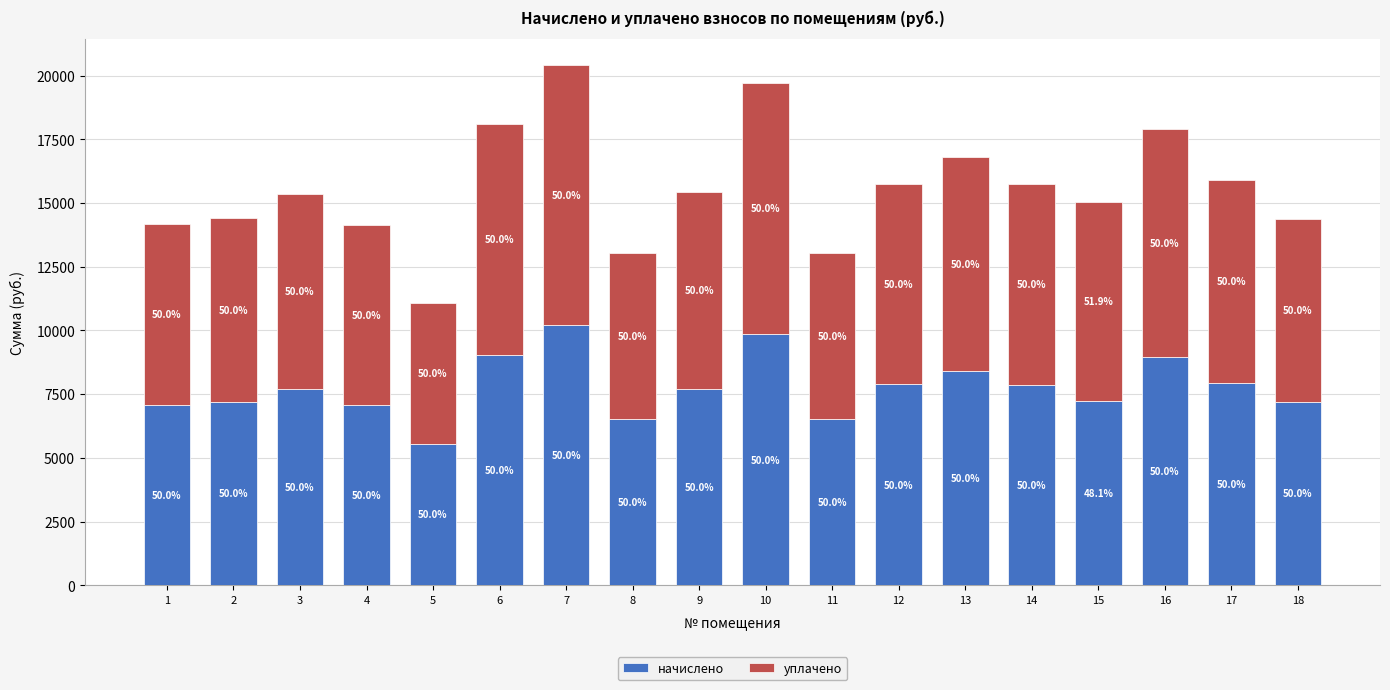

What are all the series names shown in the legend?

начислено, уплачено